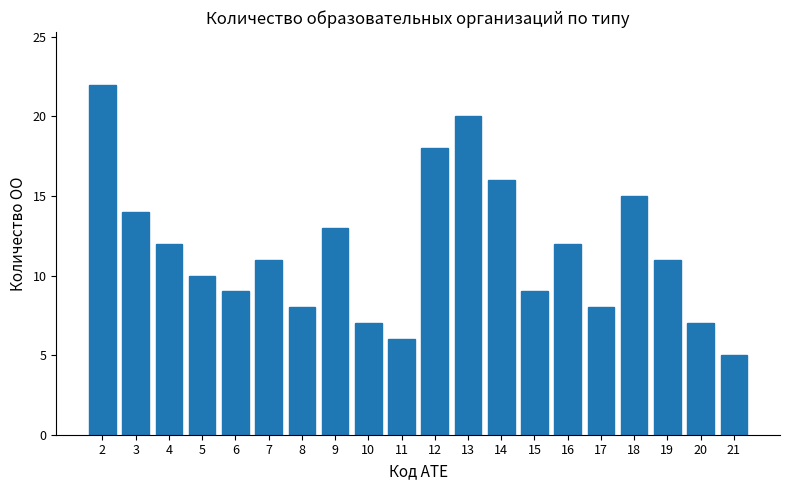

Are the bars horizontal?

No